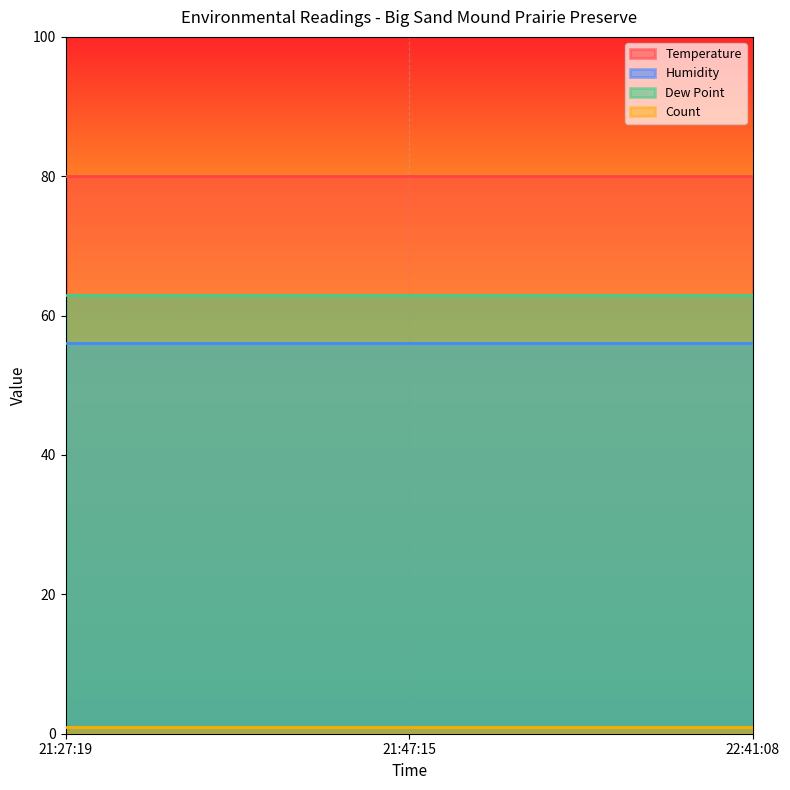

Is it true that Humidity equals 37 at 22:41:08?

False